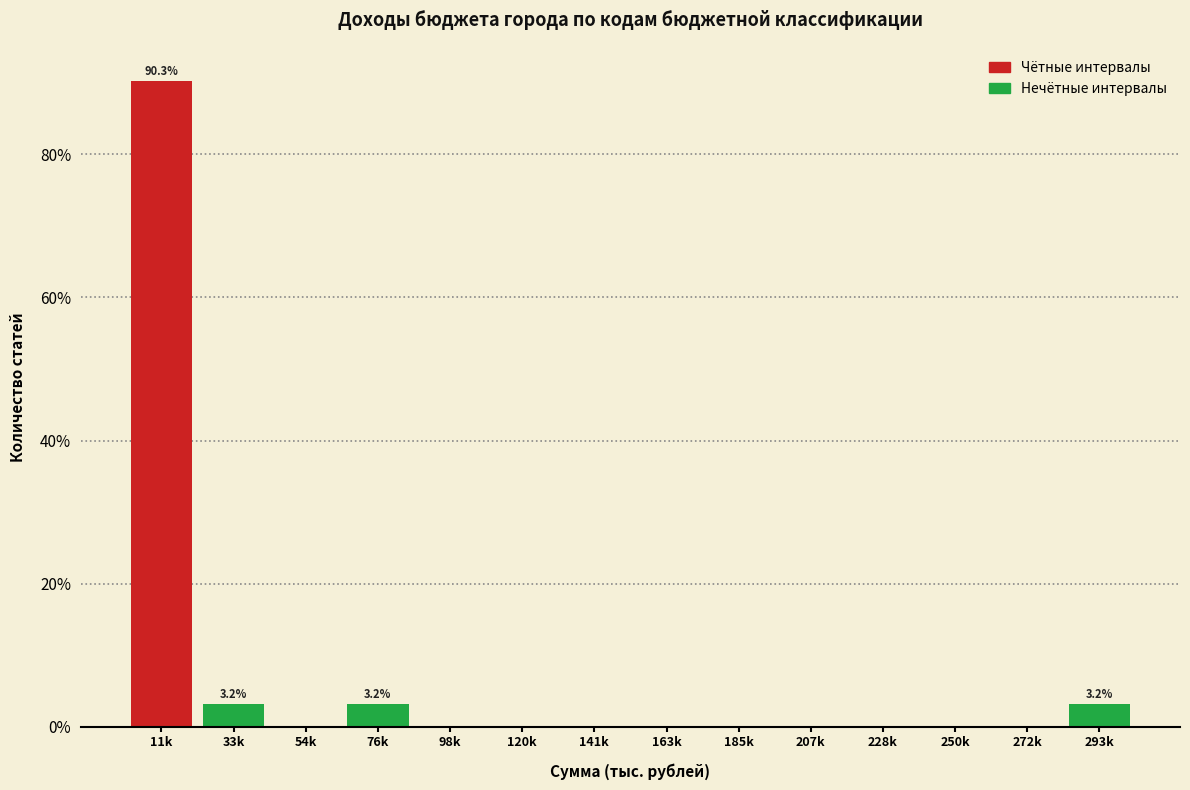

Reading right to left, list all the values displayed in this chart.

293k=3.2	272k=0.0	250k=0.0	228k=0.0	207k=0.0	185k=0.0	163k=0.0	141k=0.0	120k=0.0	98k=0.0	76k=3.2	54k=0.0	33k=3.2	11k=90.3